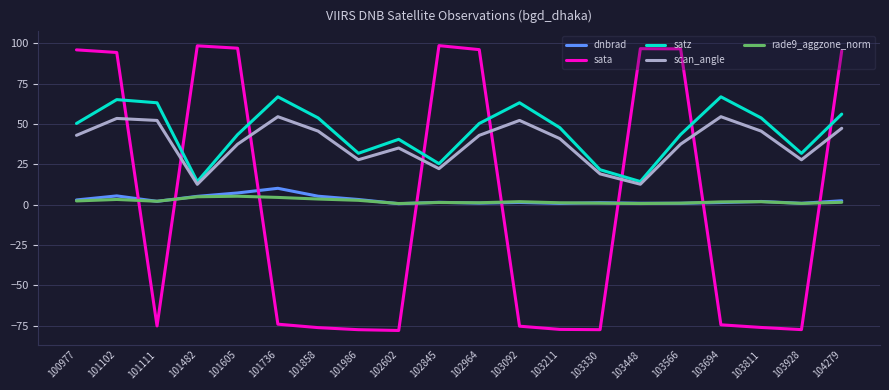

Which series has the largest total across all categories?

satz